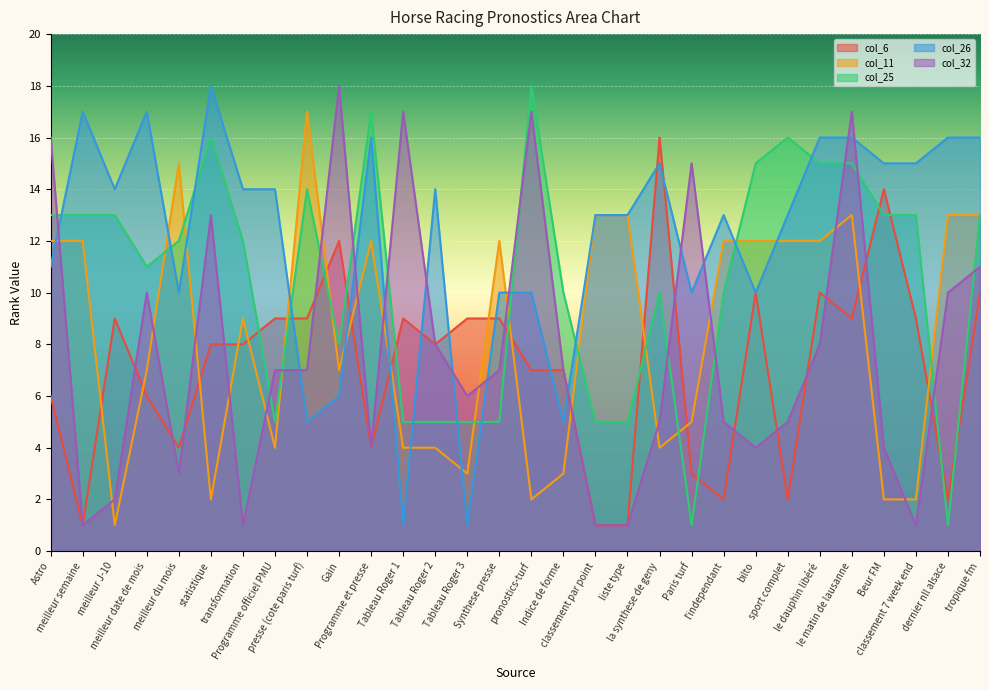

How many interior local valleys does the col_11 series have?

7